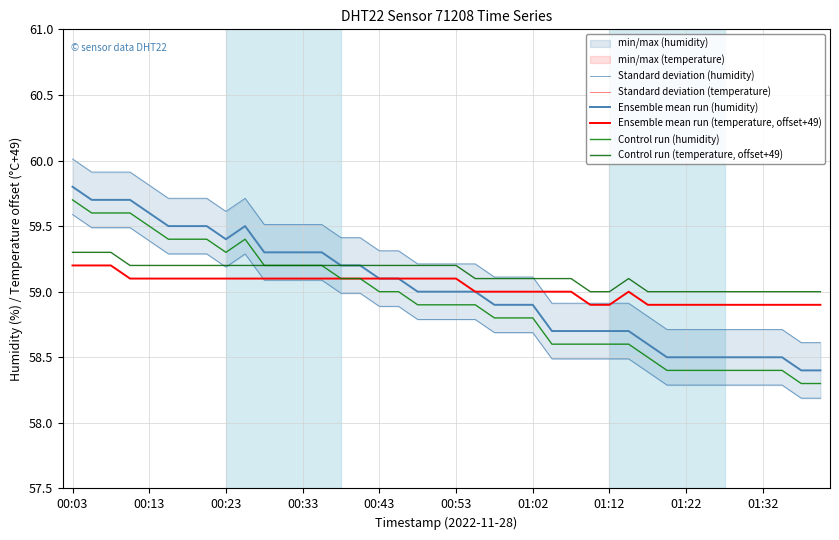

Count the number of data series in this chart.

6